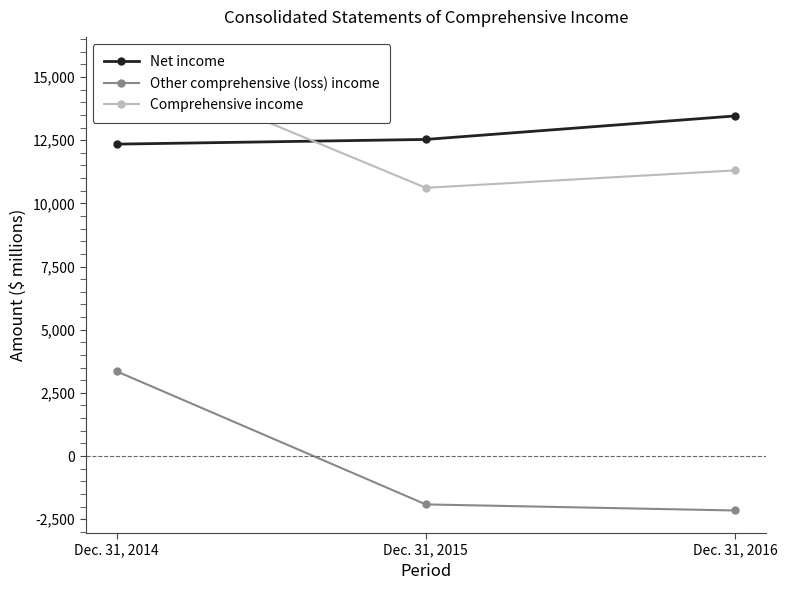

What is the total value across all series at Dec. 31, 2014?

31392